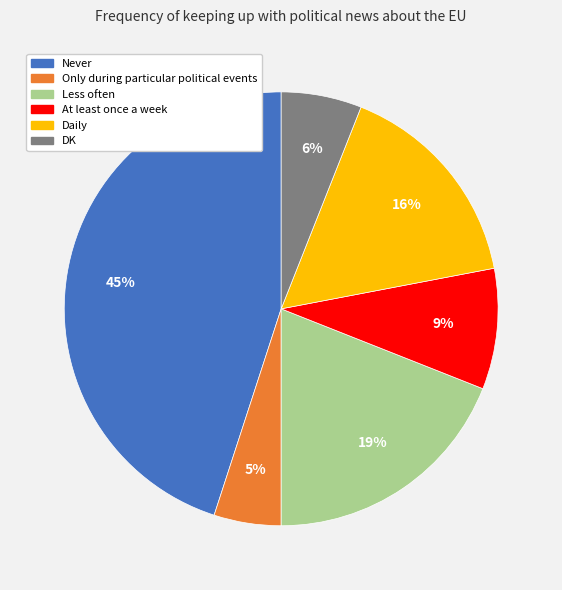

Is there any slice that represents more than half of the pie?

No